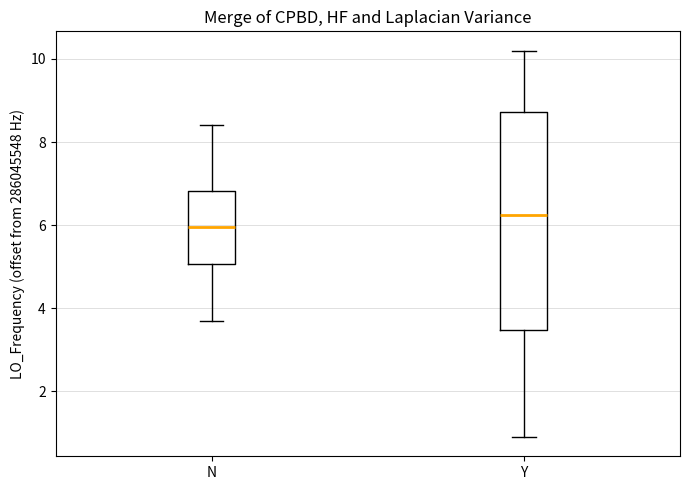

Which box has the lowest median line?

N